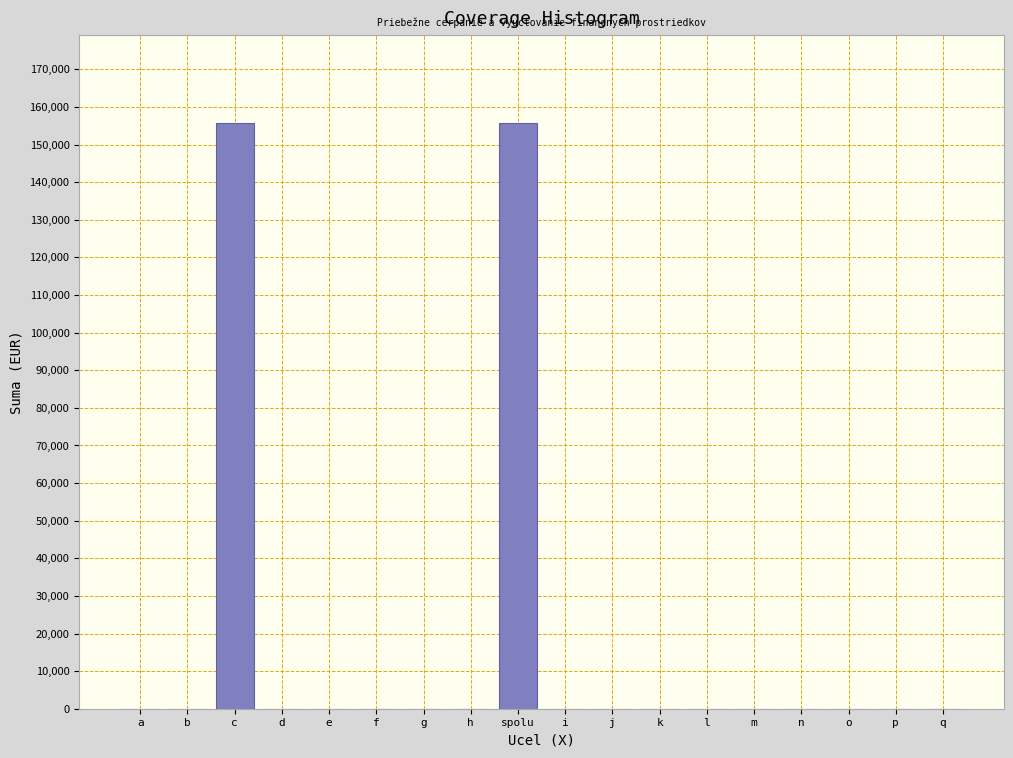

Reading left to right, transcribe all the data shown in this chart.

a=0	b=0	c=155759	d=0	e=0	f=0	g=0	h=0	spolu=155759	i=0	j=0	k=0	l=0	m=0	n=0	o=0	p=0	q=0